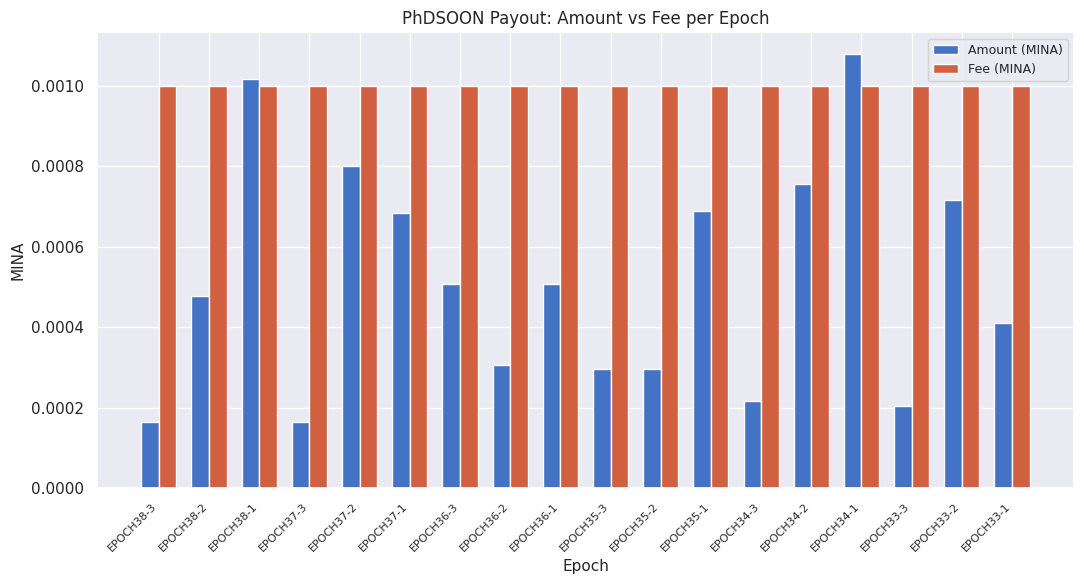

At which category does the chart reach its peak across all series?

EPOCH34-1